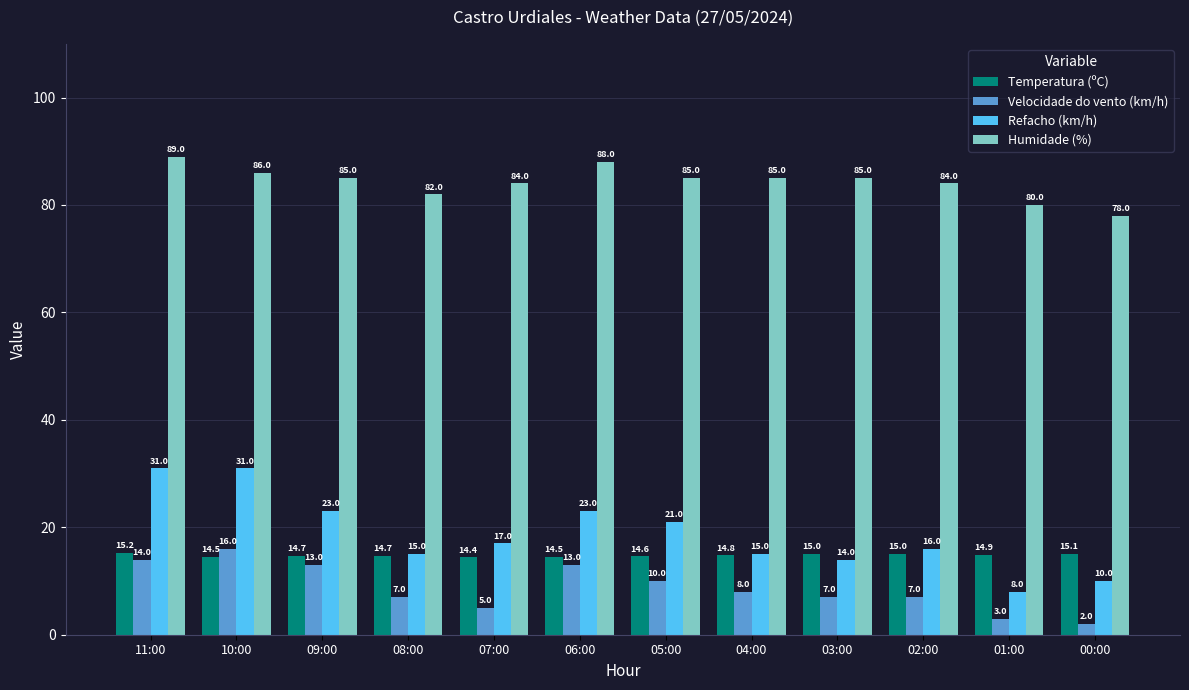

Count the Temperatura (ºC) values in the range 14 to 15.

10